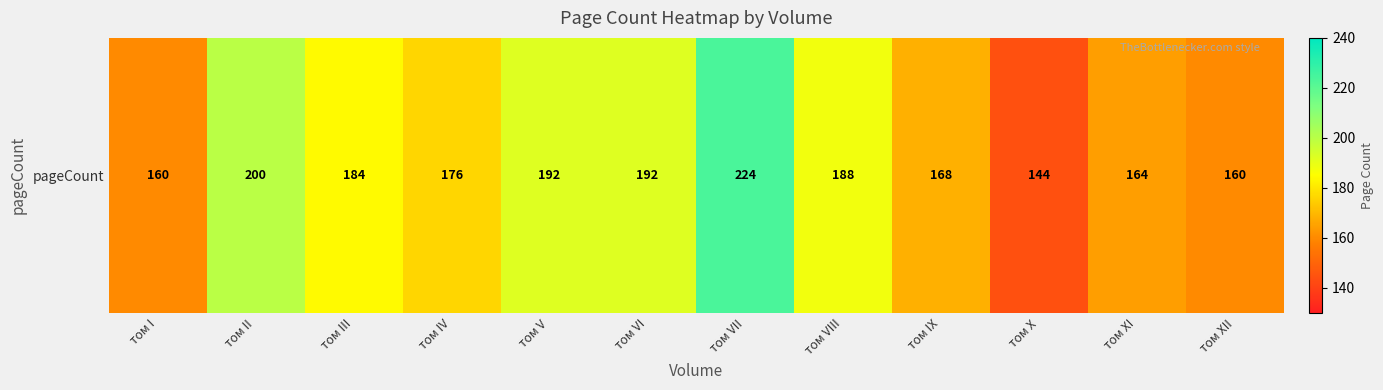

What is the difference between the maximum and minimum values?

80